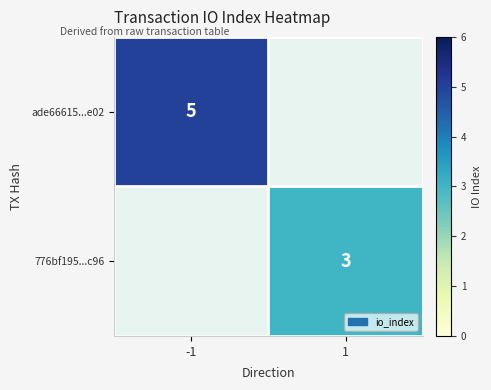

Is the value of ade66615...e02 at -1 greater than the value of 776bf195...c96 at 1?

Yes